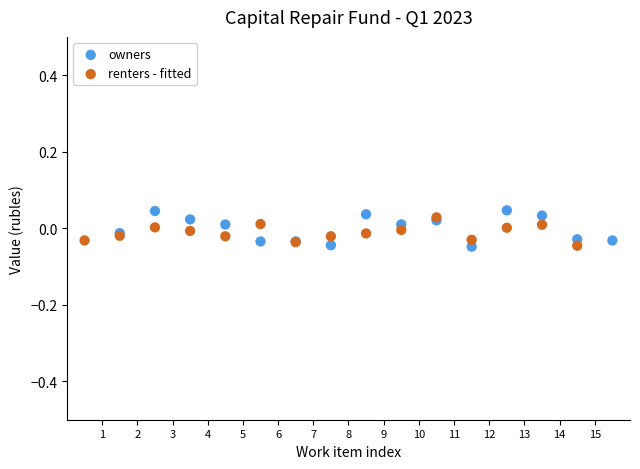

Which series has the widest spread of Y values?

owners